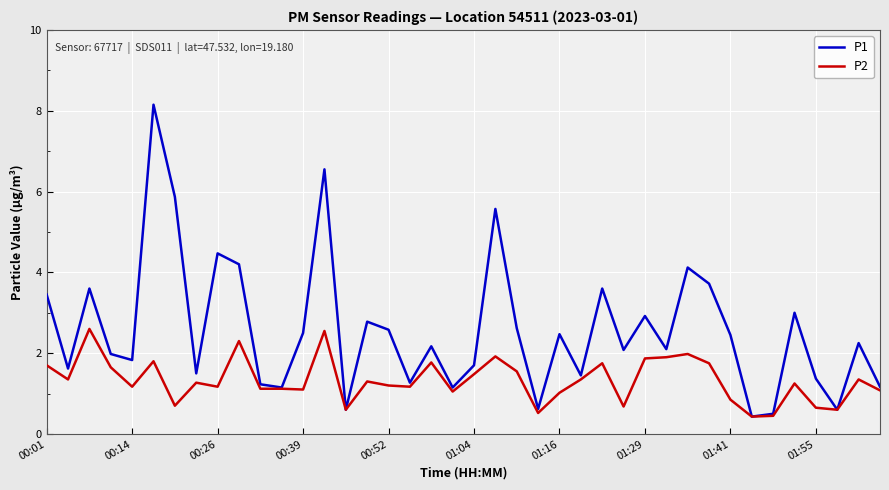

What is the maximum value for P1?

8.2